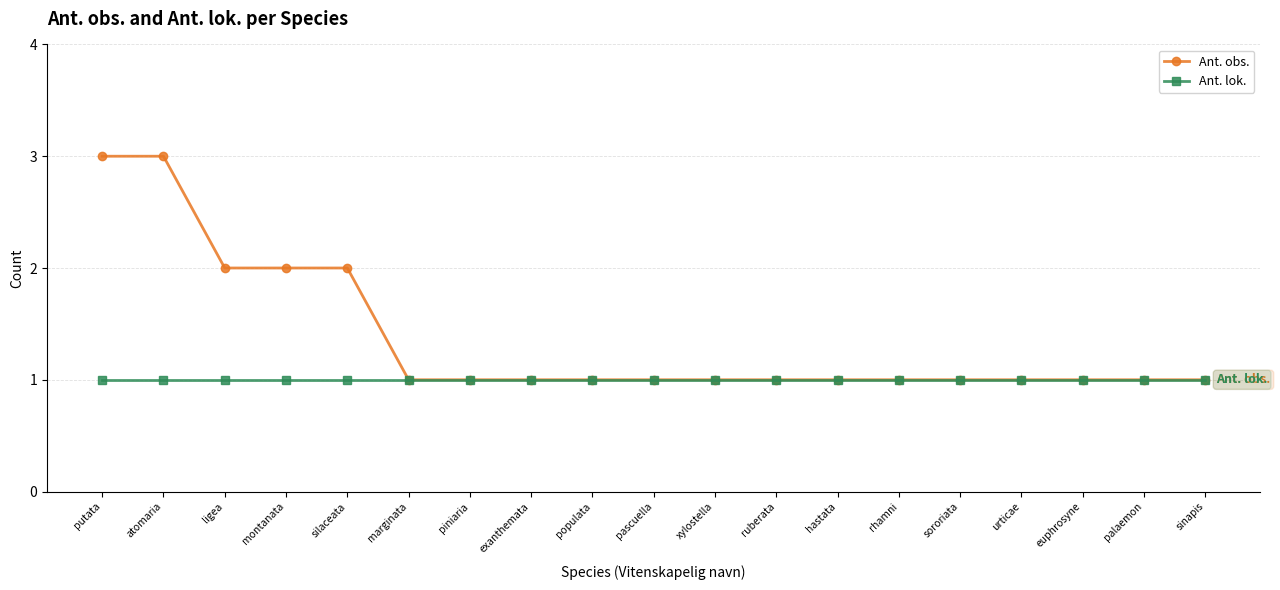

True or false: Ant. obs. has a value of 1 at populata.

True